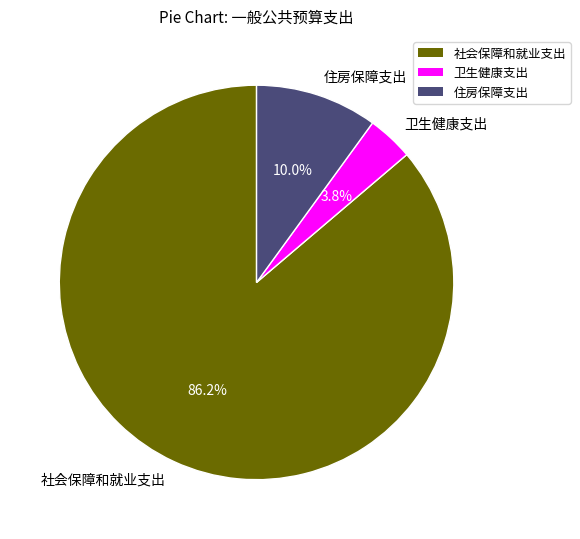

Between 住房保障支出 and 社会保障和就业支出, which is larger?

社会保障和就业支出